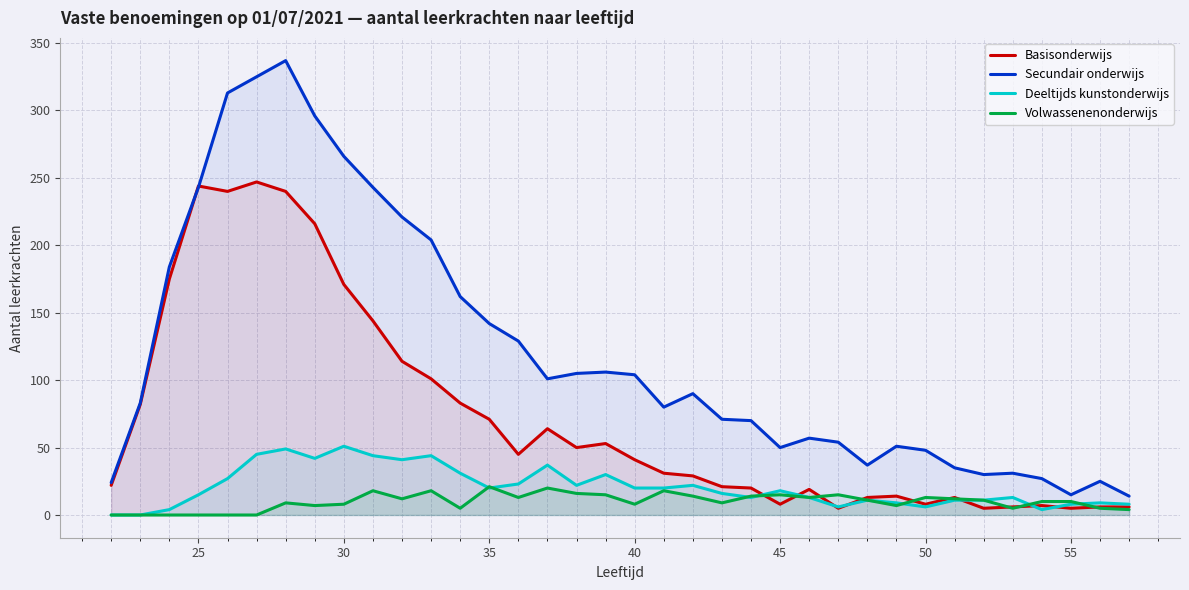

After their last crossing, which series has the higher values: Volwassenenonderwijs or Basisonderwijs?

Basisonderwijs